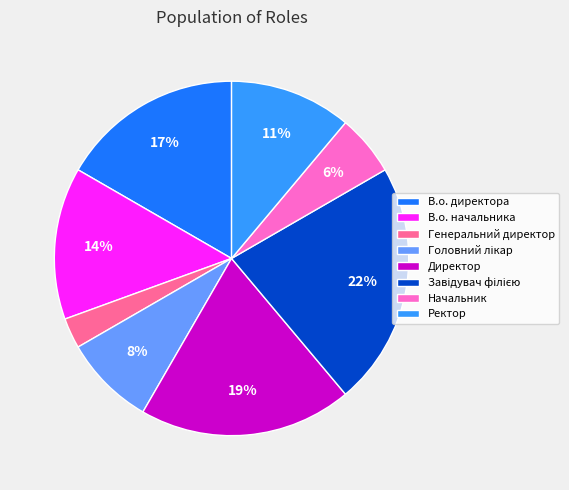

Is it true that Генеральний директор is 3% of the pie?

True